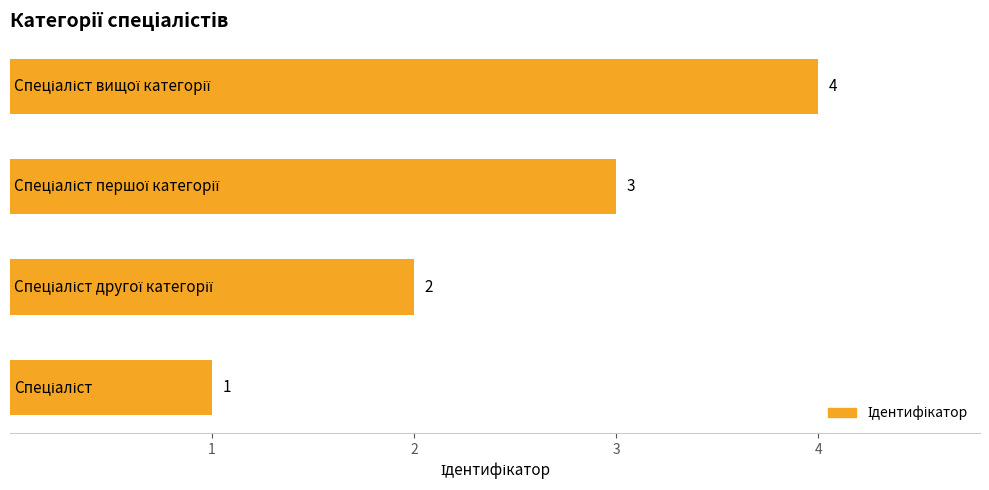

What is the greatest value displayed?

4